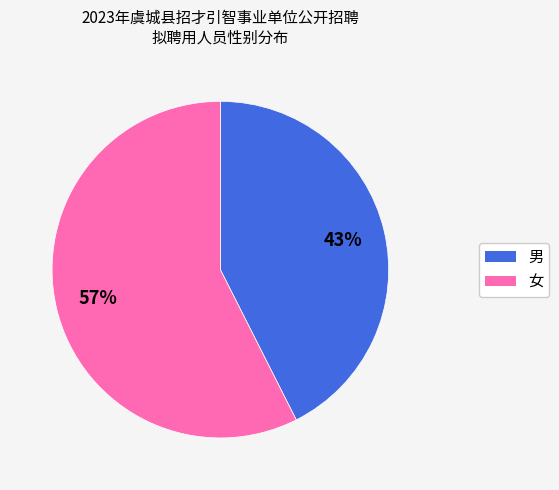

Is the sum of 女 and 男 greater than half?

Yes